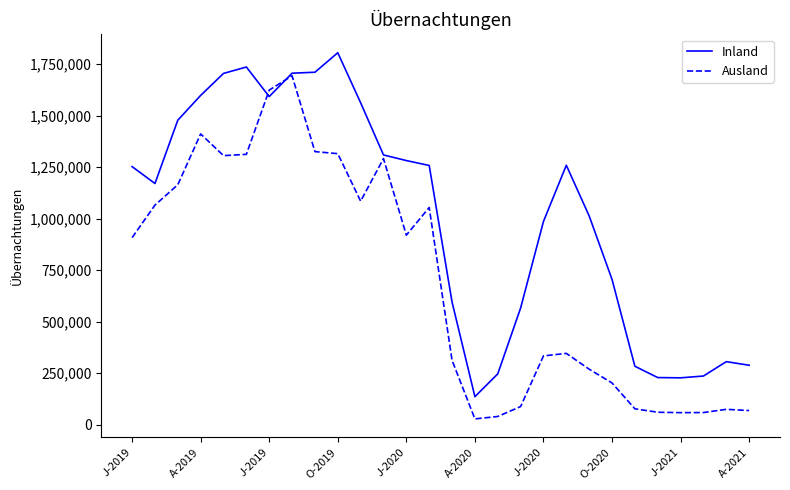

What is the maximum value shown in the chart?

1805361